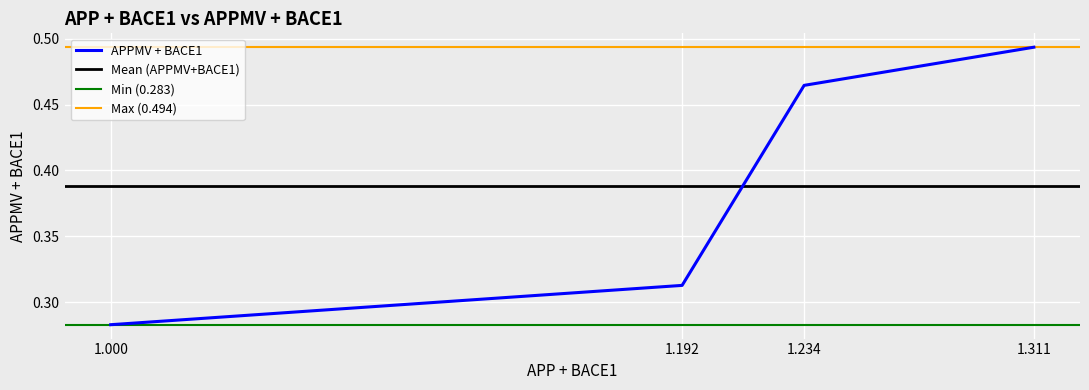

What is the minimum value shown in the chart?

0.3